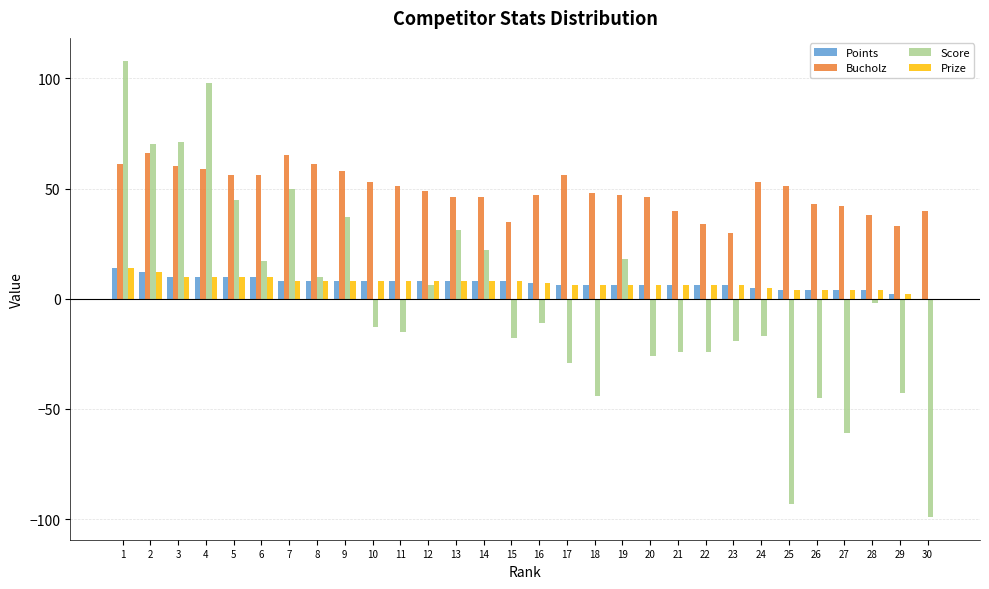

What is the sum of all Points values?

210